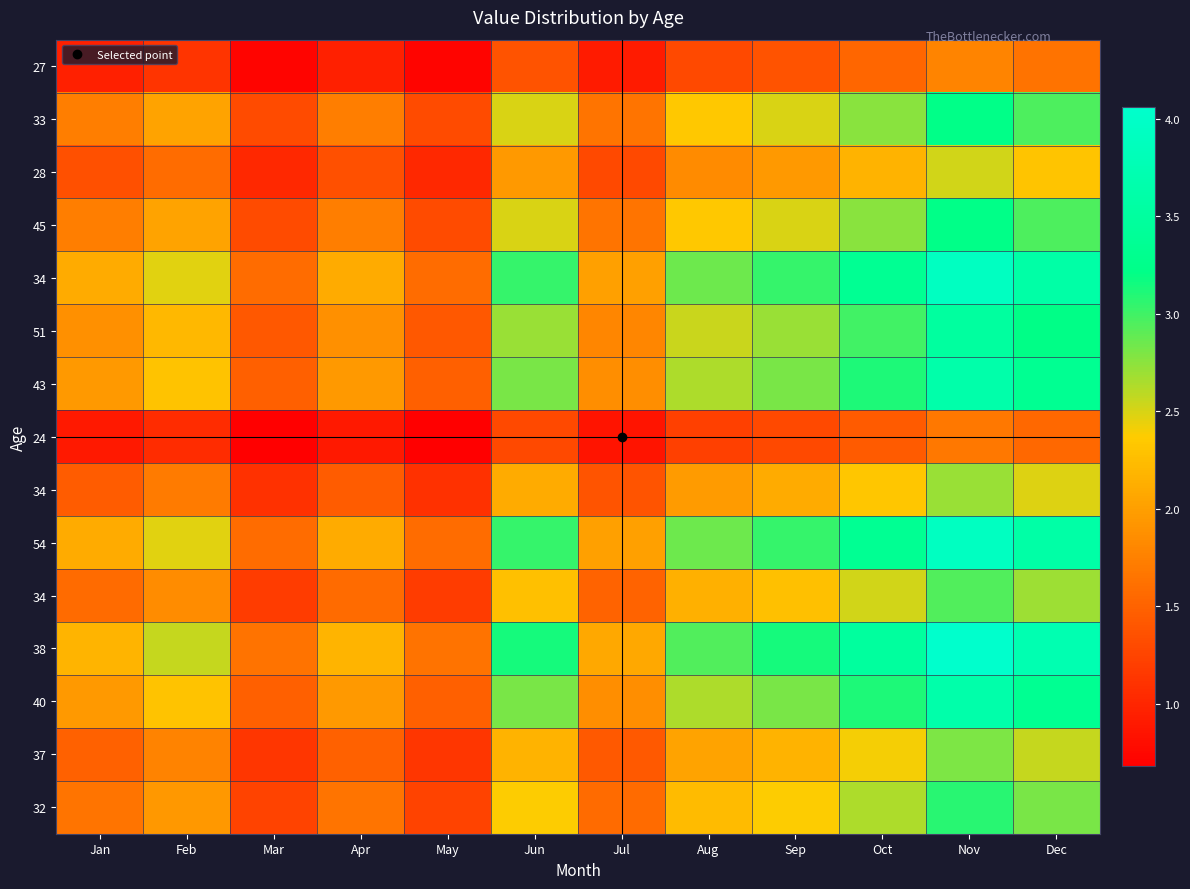

Which label corresponds to the largest value in the chart?

Nov